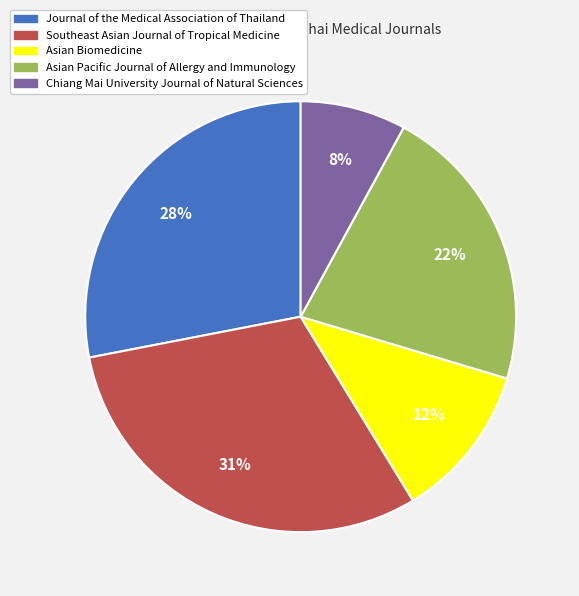

True or false: Journal of the Medical Association of Thailand accounts for 28% of the total.

True